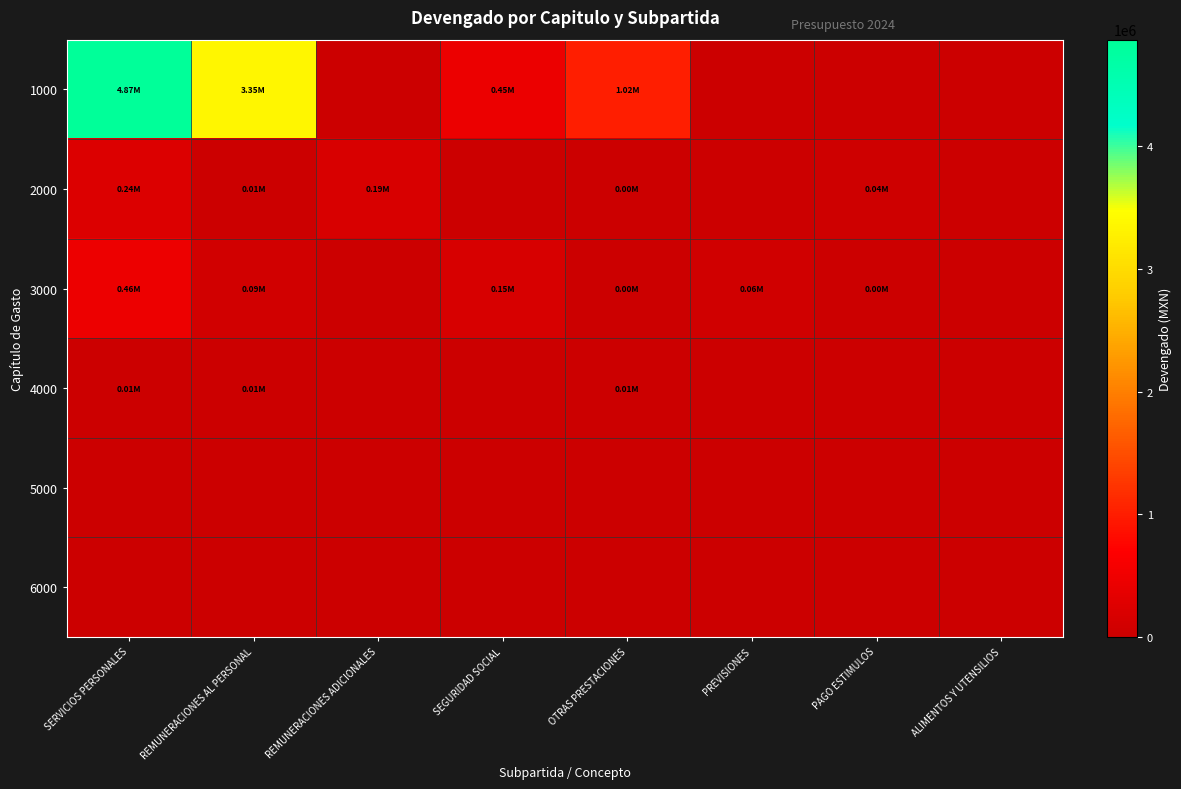

Reading left to right, transcribe all the data shown in this chart.

1000: SERVICIOS PERSONALES=4870254.4	REMUNERACIONES AL PERSONAL=3350387.1	REMUNERACIONES ADICIONALES=0.0	SEGURIDAD SOCIAL=448879.0	OTRAS PRESTACIONES=1022310.7	PREVISIONES=0.0	PAGO ESTIMULOS=0.0	ALIMENTOS Y UTENSILIOS=0.0
2000: SERVICIOS PERSONALES=238444.7	REMUNERACIONES AL PERSONAL=9683.0	REMUNERACIONES ADICIONALES=185577.9	SEGURIDAD SOCIAL=0.0	OTRAS PRESTACIONES=1999.4	PREVISIONES=0.0	PAGO ESTIMULOS=41184.4	ALIMENTOS Y UTENSILIOS=0.0
3000: SERVICIOS PERSONALES=458593.3	REMUNERACIONES AL PERSONAL=86466.3	REMUNERACIONES ADICIONALES=0.0	SEGURIDAD SOCIAL=153120.0	OTRAS PRESTACIONES=2351.1	PREVISIONES=60166.8	PAGO ESTIMULOS=2600.0	ALIMENTOS Y UTENSILIOS=0.0
4000: SERVICIOS PERSONALES=14000.0	REMUNERACIONES AL PERSONAL=6000.0	REMUNERACIONES ADICIONALES=0.0	SEGURIDAD SOCIAL=0.0	OTRAS PRESTACIONES=8000.0	PREVISIONES=0.0	PAGO ESTIMULOS=0.0	ALIMENTOS Y UTENSILIOS=0.0
5000: SERVICIOS PERSONALES=0.0	REMUNERACIONES AL PERSONAL=0.0	REMUNERACIONES ADICIONALES=0.0	SEGURIDAD SOCIAL=0.0	OTRAS PRESTACIONES=0.0	PREVISIONES=0.0	PAGO ESTIMULOS=0.0	ALIMENTOS Y UTENSILIOS=0.0
6000: SERVICIOS PERSONALES=0.0	REMUNERACIONES AL PERSONAL=0.0	REMUNERACIONES ADICIONALES=0.0	SEGURIDAD SOCIAL=0.0	OTRAS PRESTACIONES=0.0	PREVISIONES=0.0	PAGO ESTIMULOS=0.0	ALIMENTOS Y UTENSILIOS=0.0